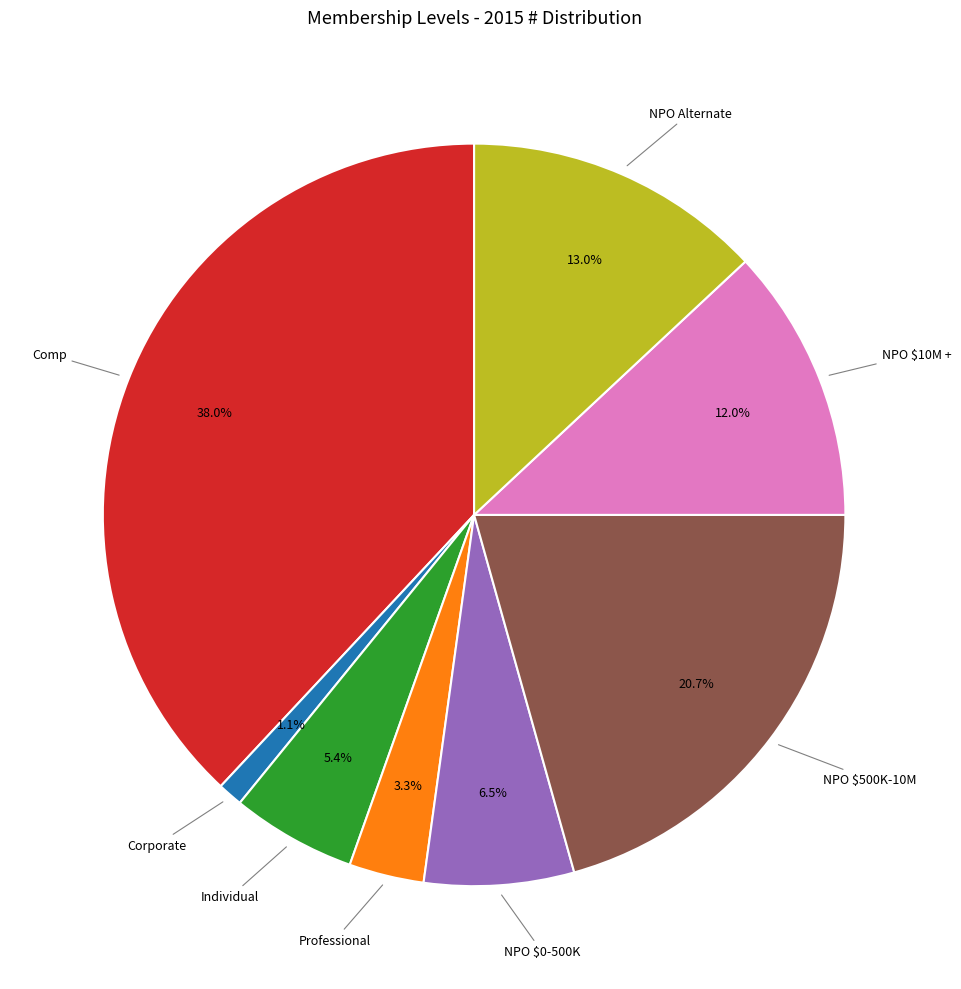

Does any single category account for the majority?

No